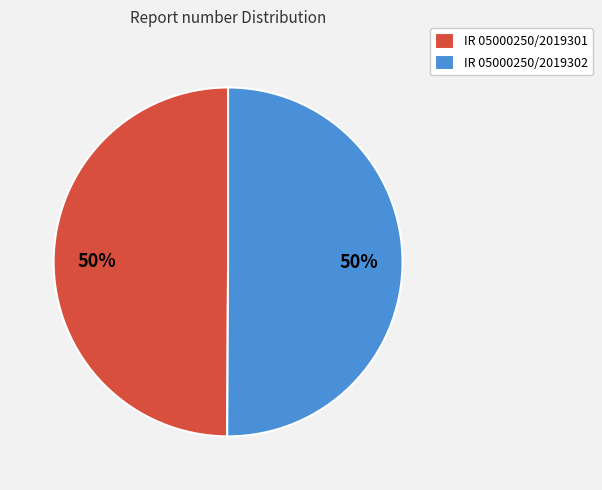

Count the number of slices in the pie.

2